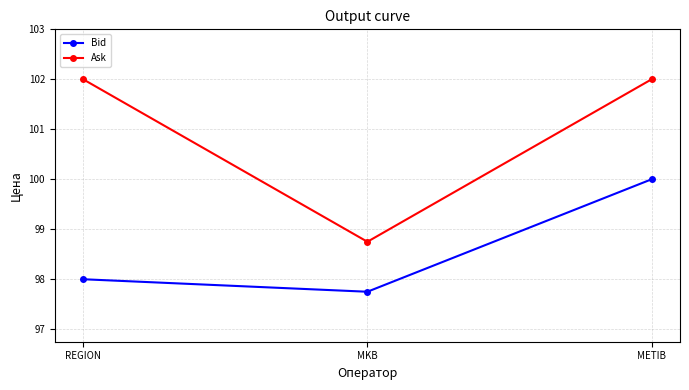

What is the maximum value for Ask?

102.0